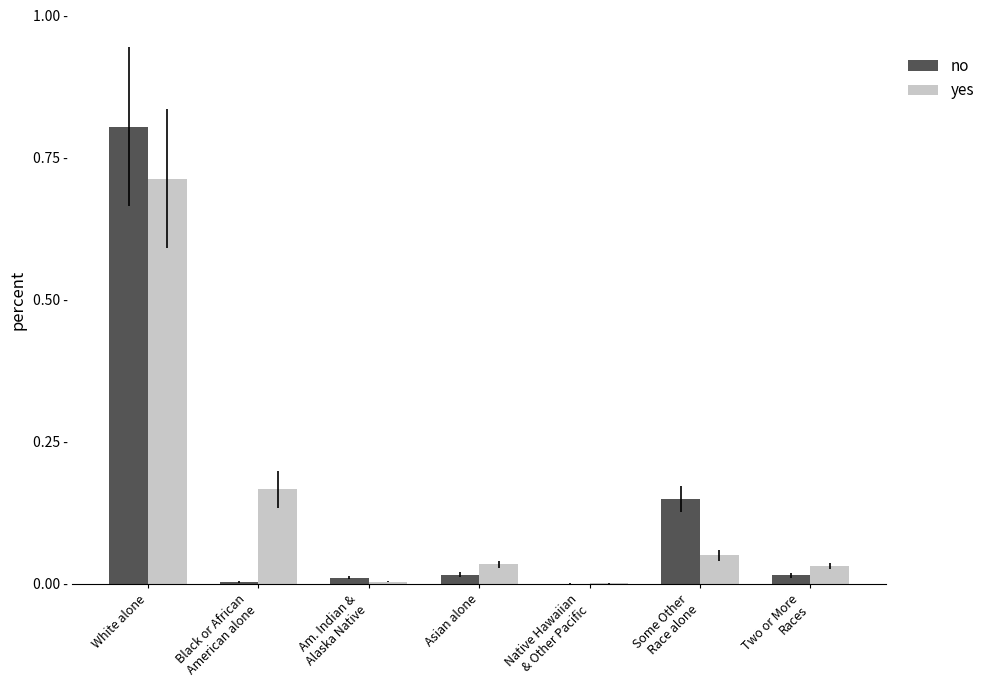

What are all the series names shown in the legend?

no, yes